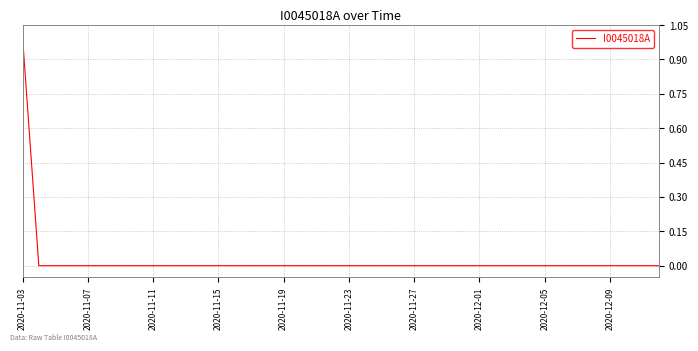

Does the chart have visible grid lines?

Yes